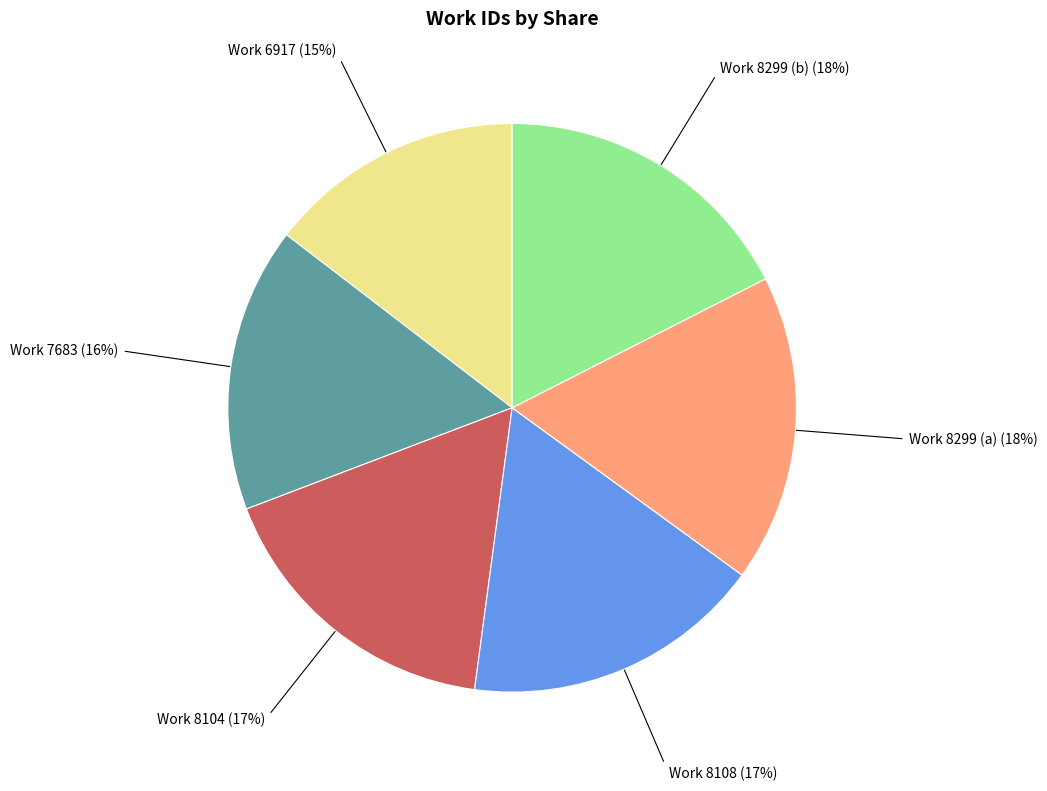

Count the number of slices in the pie.

6